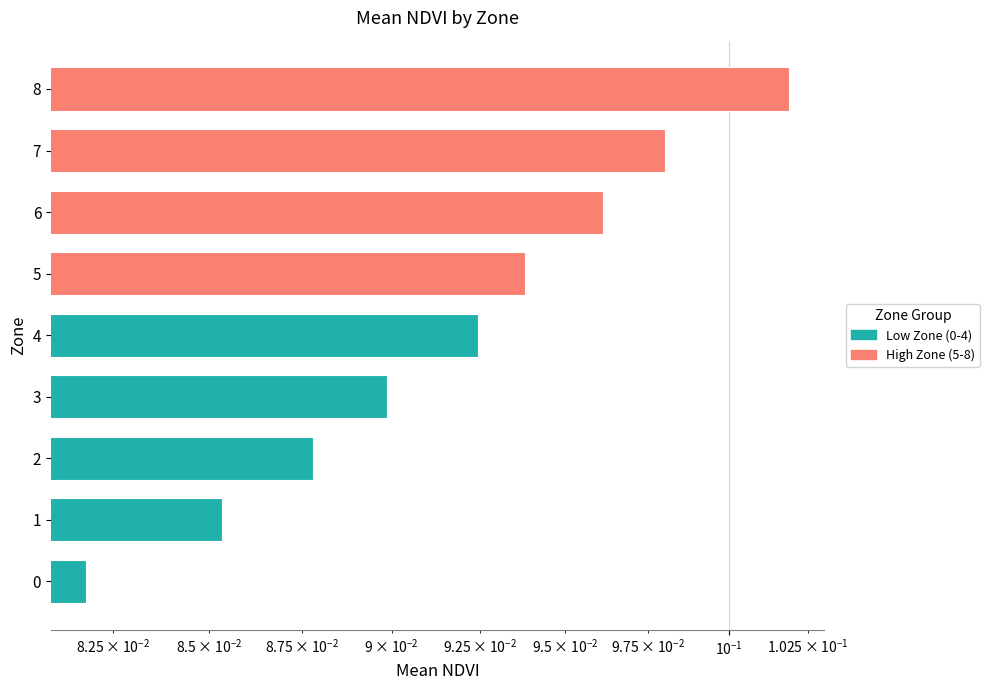

What is the value of the 8th bar from the left?

0.1